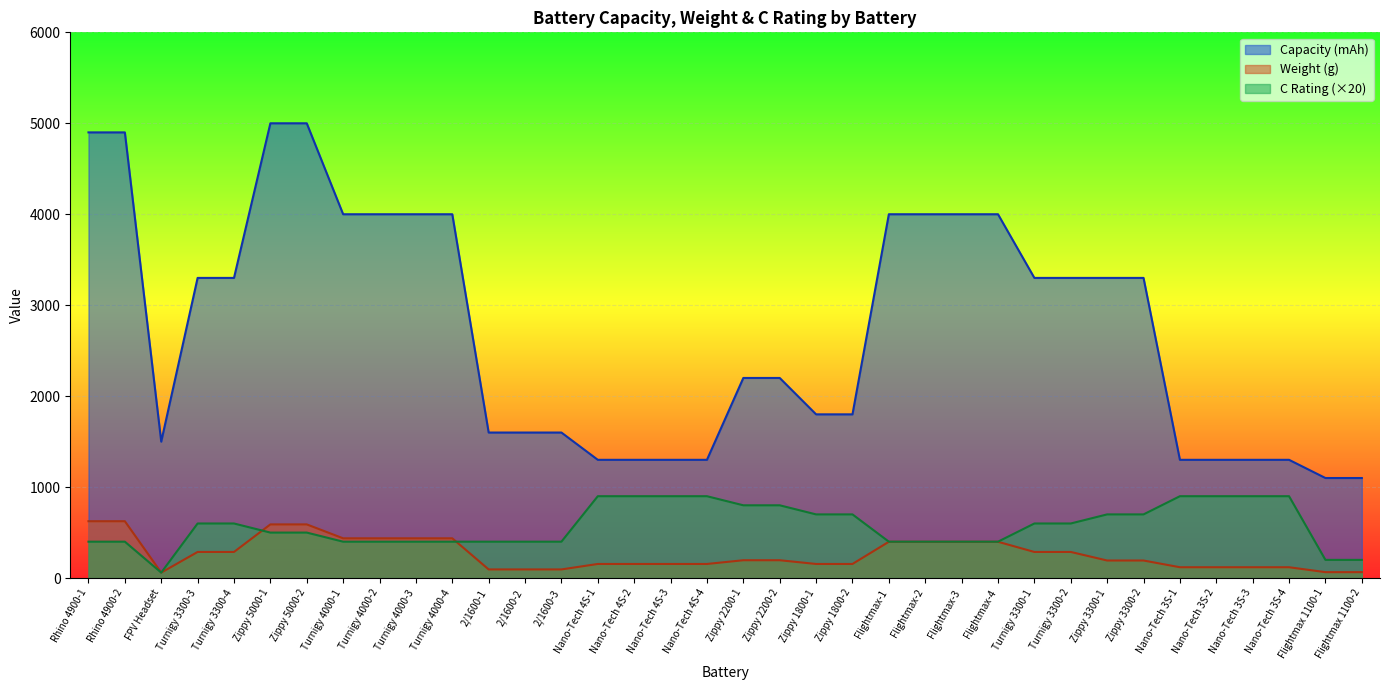

The Capacity (mAh) series shows 1600 at 2/1600-3. True or false?

True